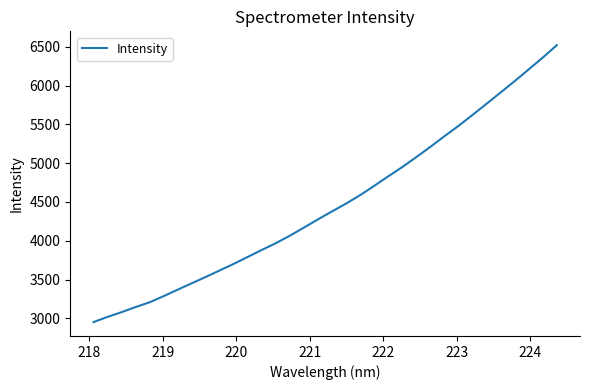

True or false: the data has more than 1 interior local peaks.

False